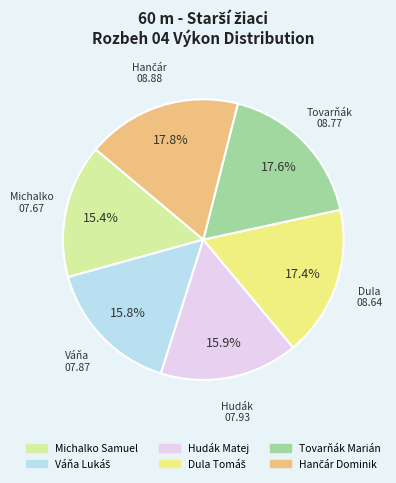

How much of the chart is everything except Hudák Matej?

84.1%